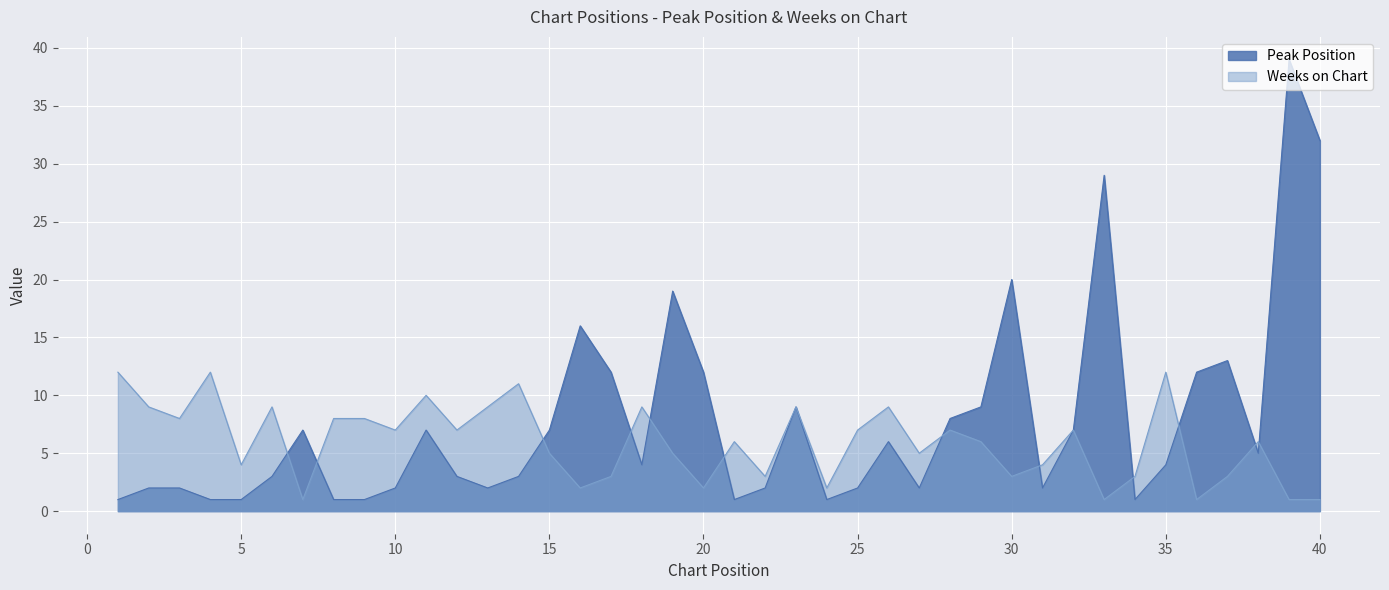

At which label is Peak Position closest to 20?

30